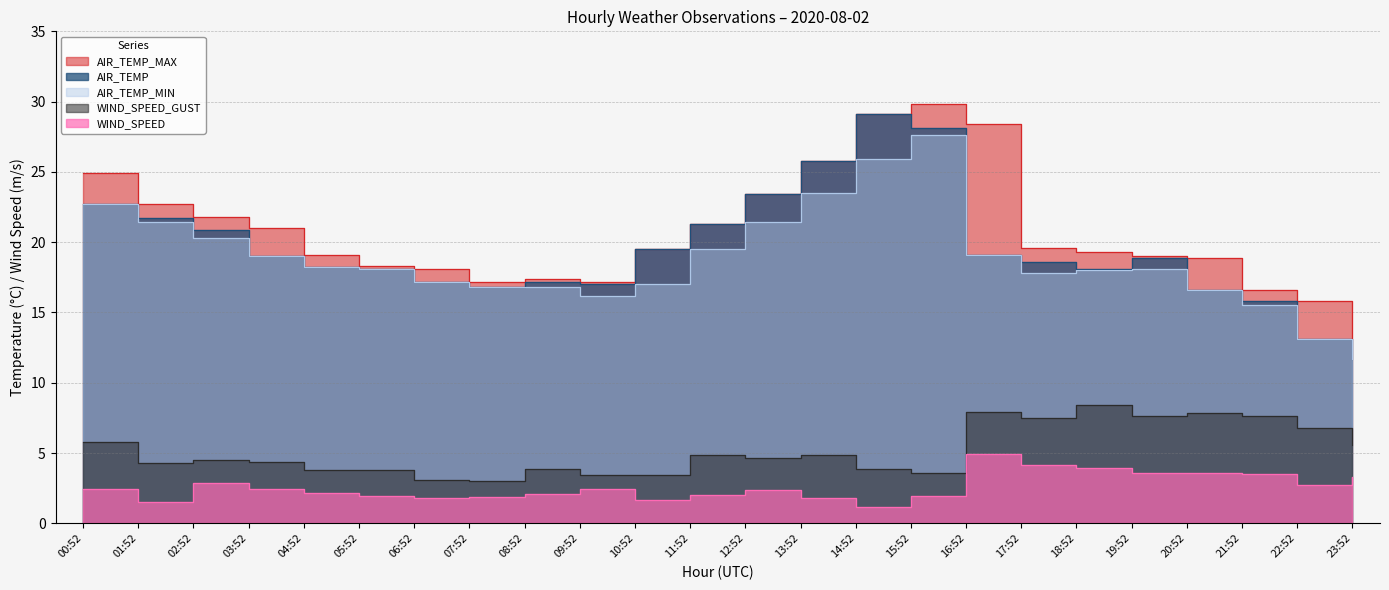

Reading left to right, transcribe all the data shown in this chart.

AIR_TEMP_MAX: 24.9	22.7	21.8	21.0	19.1	18.3	18.1	17.2	17.4	17.2	19.5	21.3	23.4	25.8	29.1	29.8	28.4	19.6	19.3	19.0	18.9	16.6	15.8	13.1
AIR_TEMP: 22.7	21.7	20.9	19.0	18.2	18.1	17.2	16.8	17.2	17.0	19.5	21.3	23.4	25.8	29.1	28.1	19.1	18.6	18.1	18.9	16.6	15.8	13.1	11.7
AIR_TEMP_MIN: 22.7	21.4	20.3	19.0	18.2	18.1	17.2	16.8	16.8	16.2	17.0	19.5	21.4	23.5	25.9	27.6	19.1	17.8	18.0	18.1	16.6	15.5	13.1	11.7
WIND_SPEED: 2.4	1.5	2.9	2.4	2.2	2.0	1.8	1.9	2.1	2.4	1.7	2.0	2.3	1.8	1.2	1.9	4.9	4.1	3.9	3.6	3.6	3.5	2.7	3.3
WIND_SPEED_GUST: 5.8	4.3	4.5	4.4	3.8	3.8	3.1	3.0	3.9	3.4	3.4	4.9	4.6	4.9	3.8	3.6	7.9	7.5	8.4	7.6	7.9	7.6	6.8	5.6